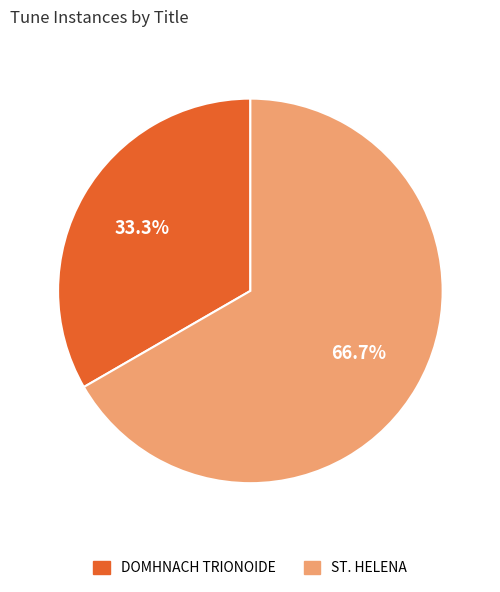

Which slice represents more than half of the pie?

ST. HELENA